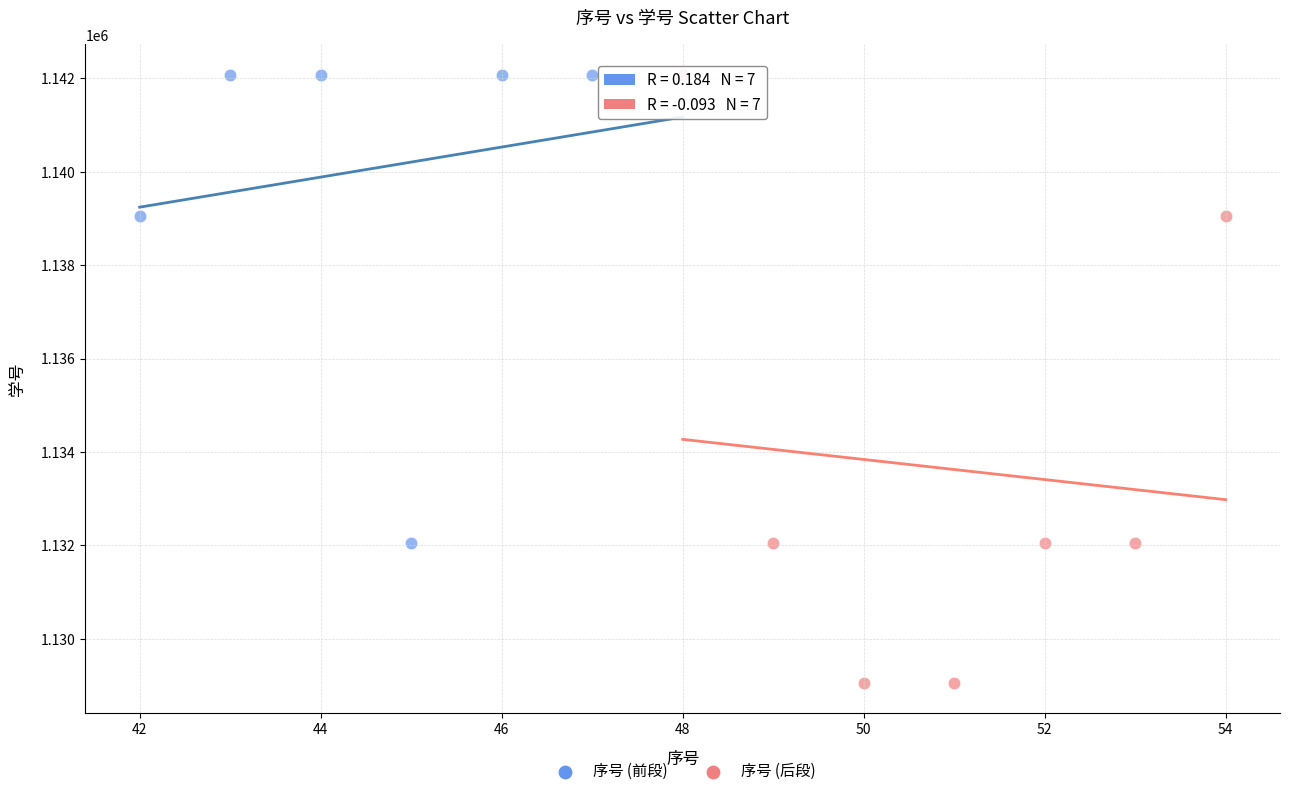

Which series contains the lowest Y value?

序号 (后段)